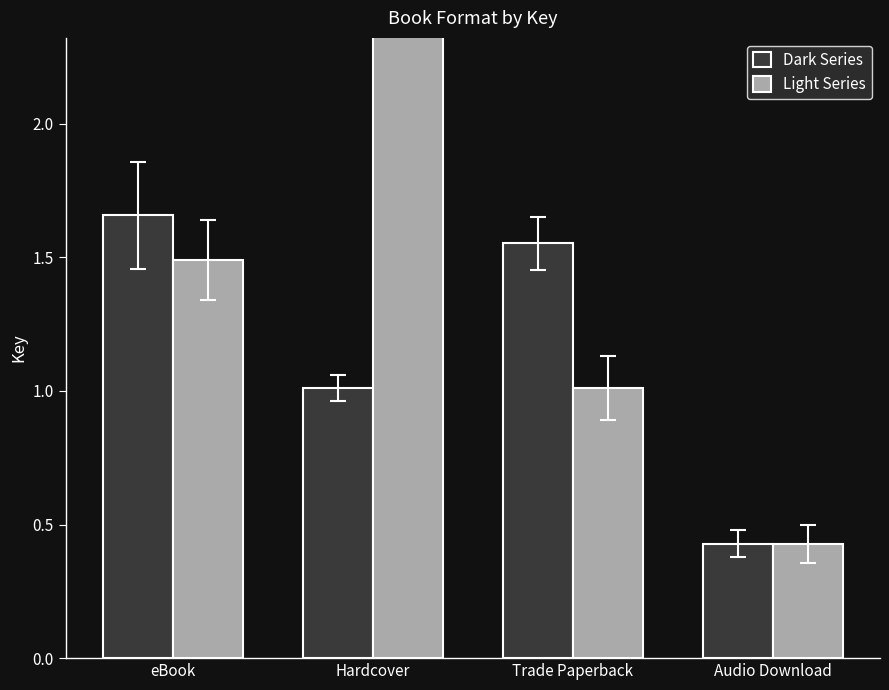

What is the label of the 4th bar from the right?

eBook